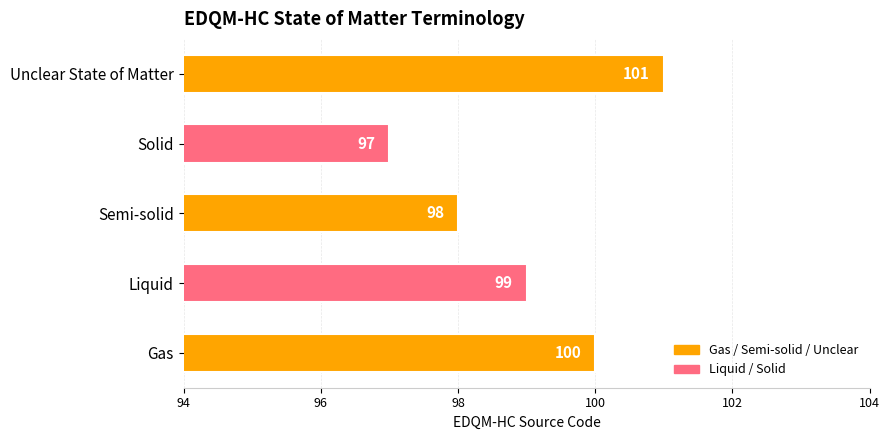

What is the ratio of the value at Solid to the value at Unclear State of Matter?

1.0